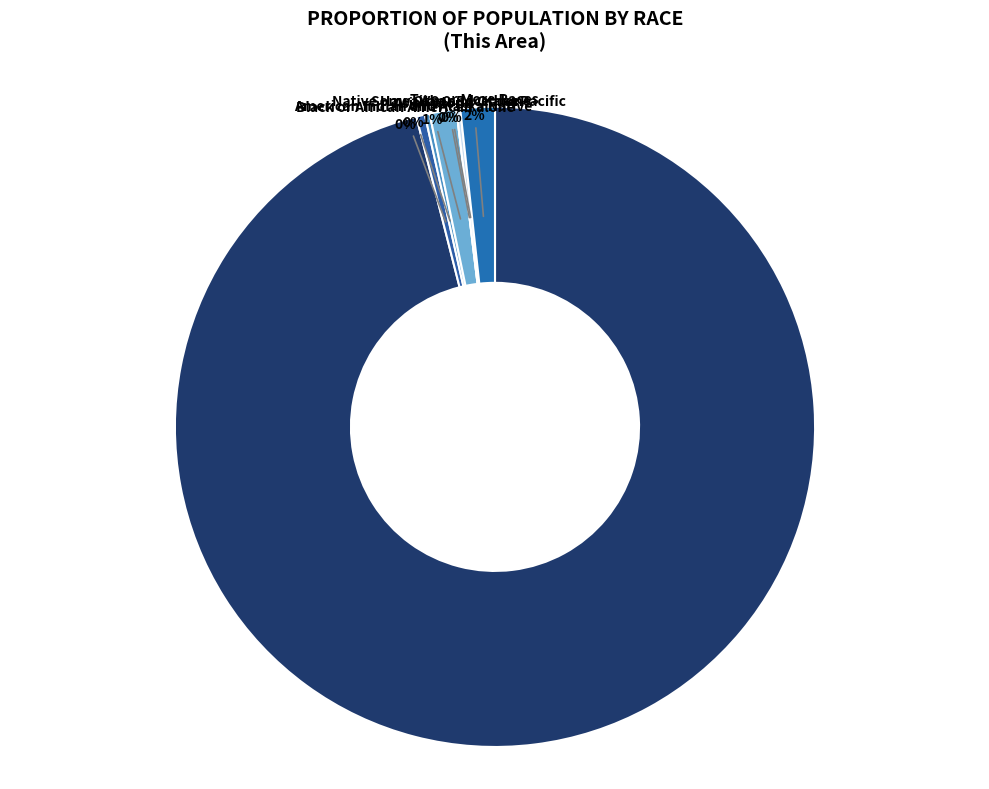

Between Asian alone and Black or African American alone, which is larger?

Asian alone